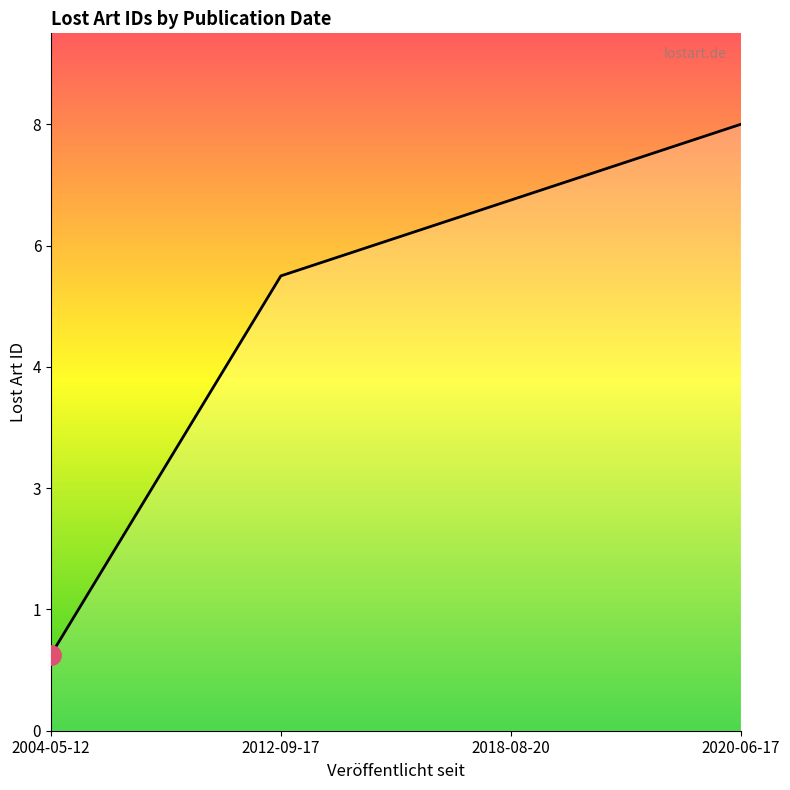

List the labels in order of value, largest first.

2020-06-17, 2018-08-20, 2012-09-17, 2004-05-12